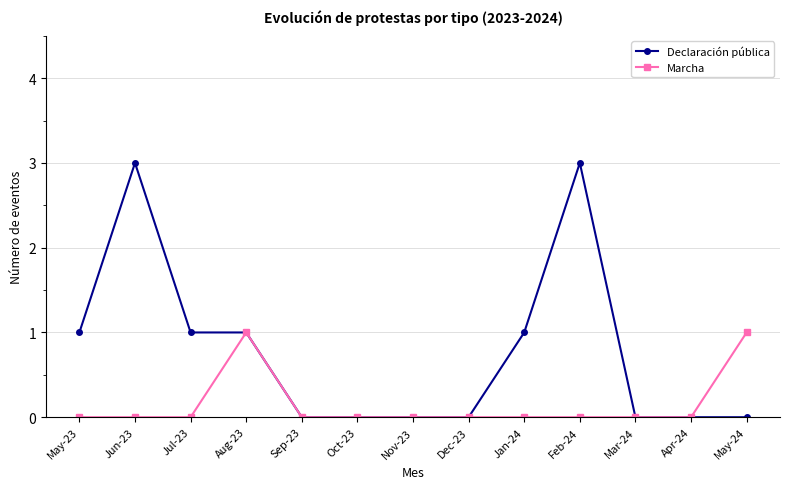

Which series changed the most between Jun-23 and Apr-24?

Declaración pública